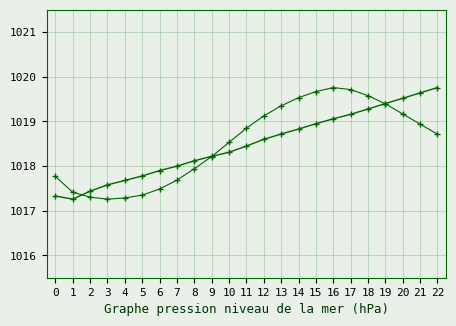

How many interior local valleys does the BME280_temperature series have?

1